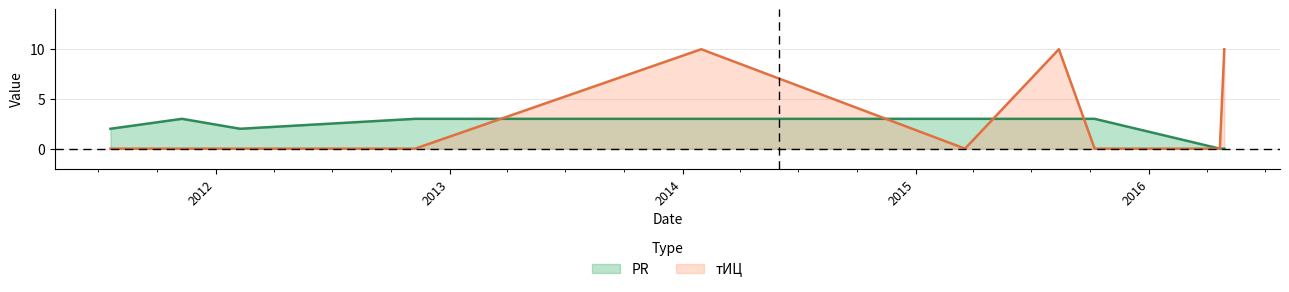

Which category has the lowest value in the тИЦ series?

2011-07-20